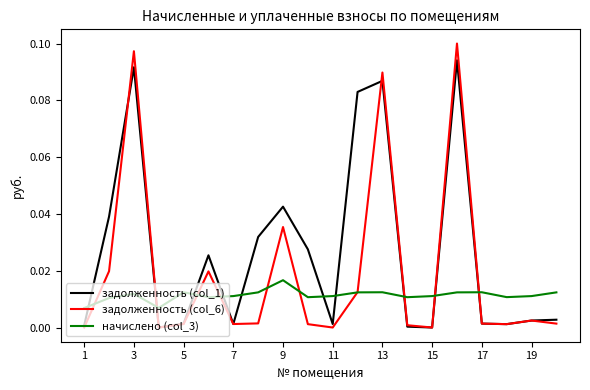

Which series has the largest total across all categories?

задолженность (col_1)